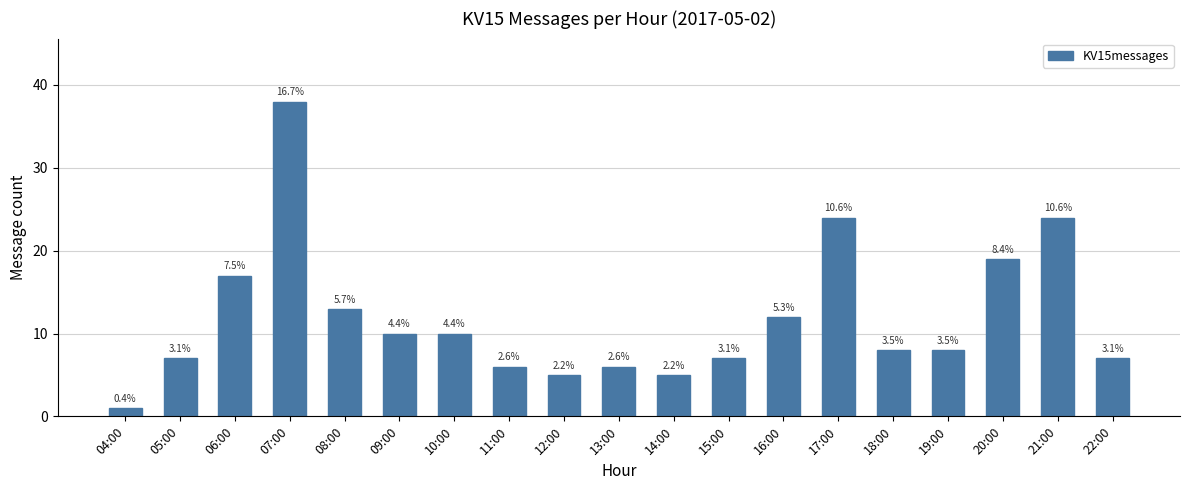

How many bars are there in total?

19